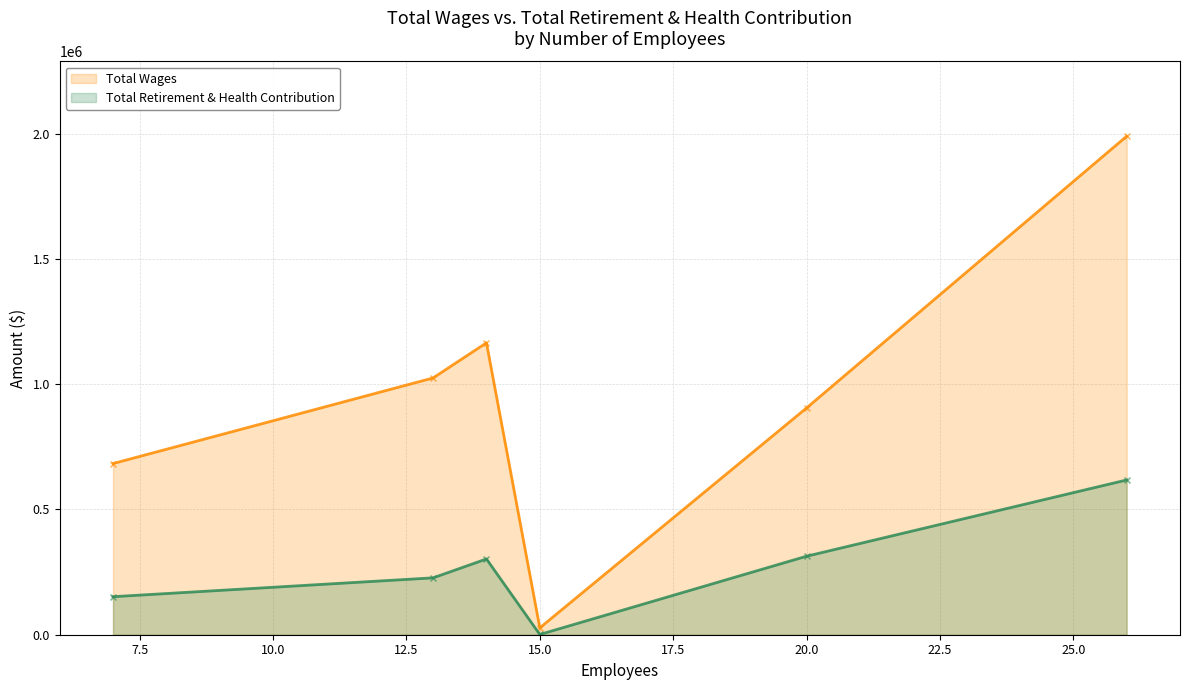

Which series reaches the minimum Y coordinate?

Total Retirement & Health Contribution